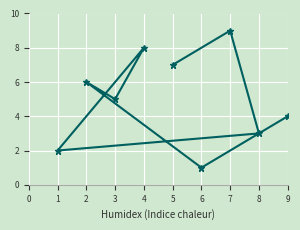

What is the ratio of the value at 2 to the value at 3?

1.2